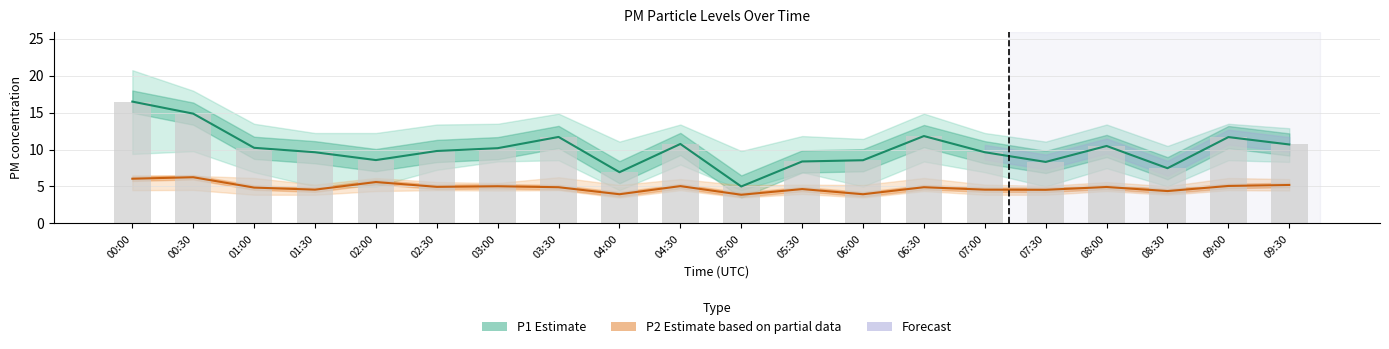

Where is P1 raw nearest to the value 10?

03:00